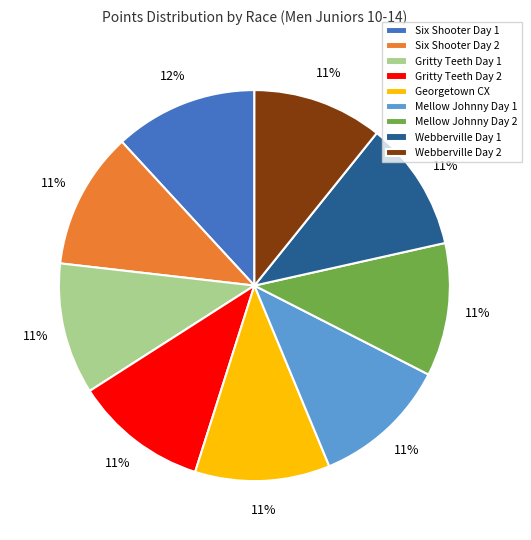

Combined, do Mellow Johnny Day 1 and Six Shooter Day 2 account for over 50%?

No